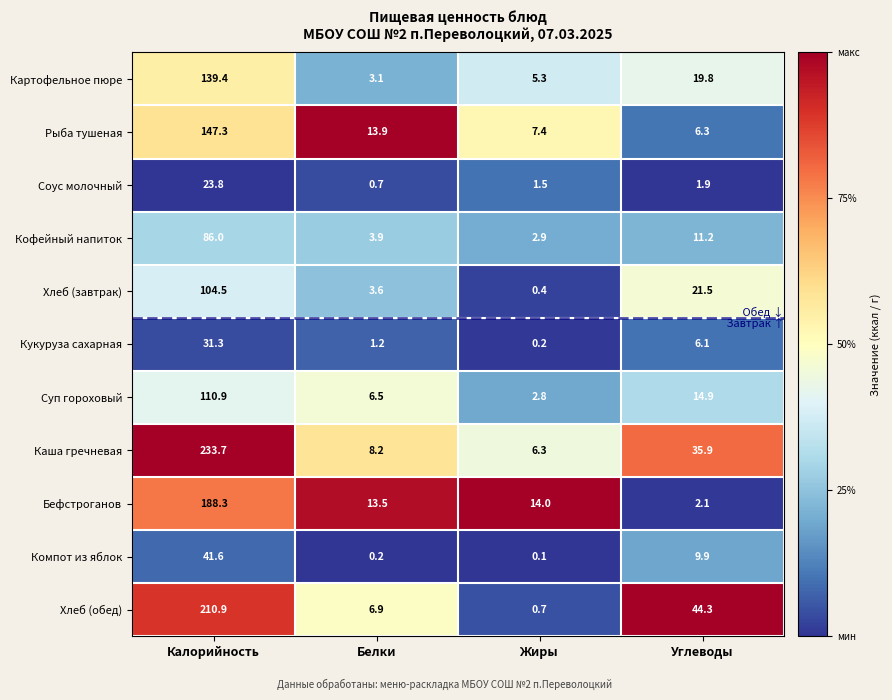

What is the spread (max minus min) of values at Калорийность?

209.9